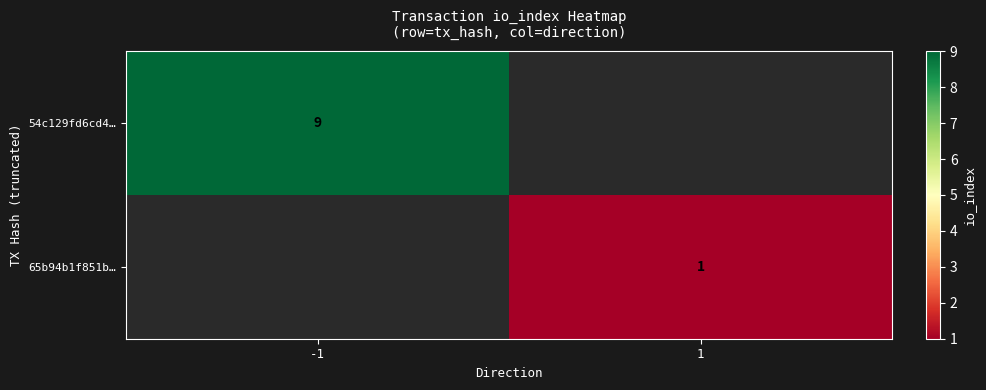

Is it true that 65b94b1f851b… equals 1 at 1?

True